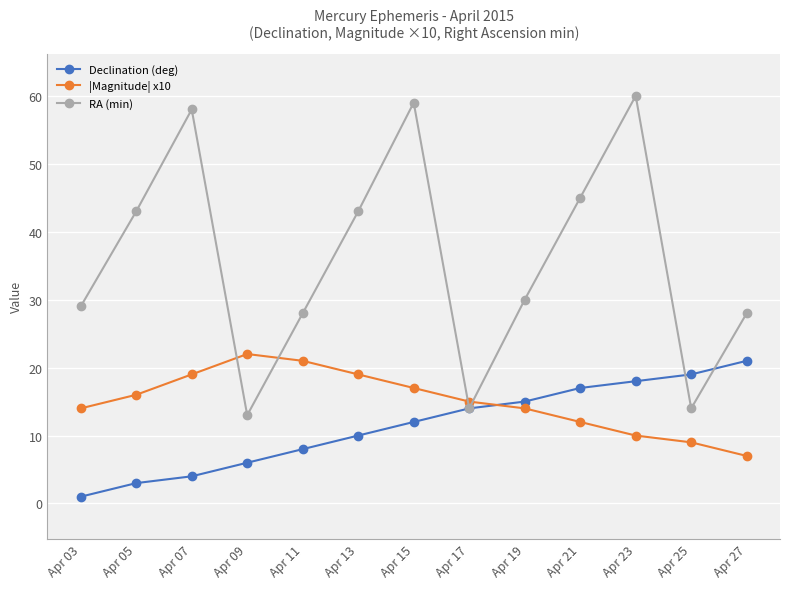

Which series changed the most between Apr 05 and Apr 09?

RA (min)